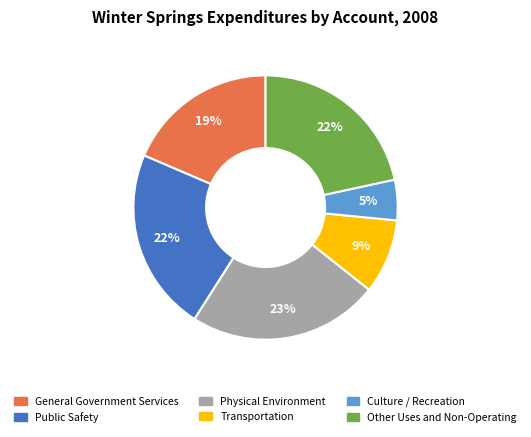

To the nearest percent, what is the combined percentage of Physical Environment and General Government Services?

42%